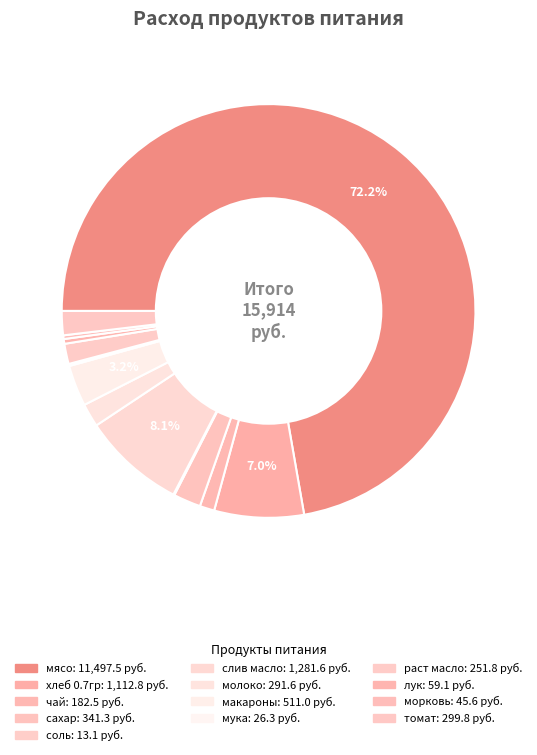

Which category accounts for the majority?

мясо